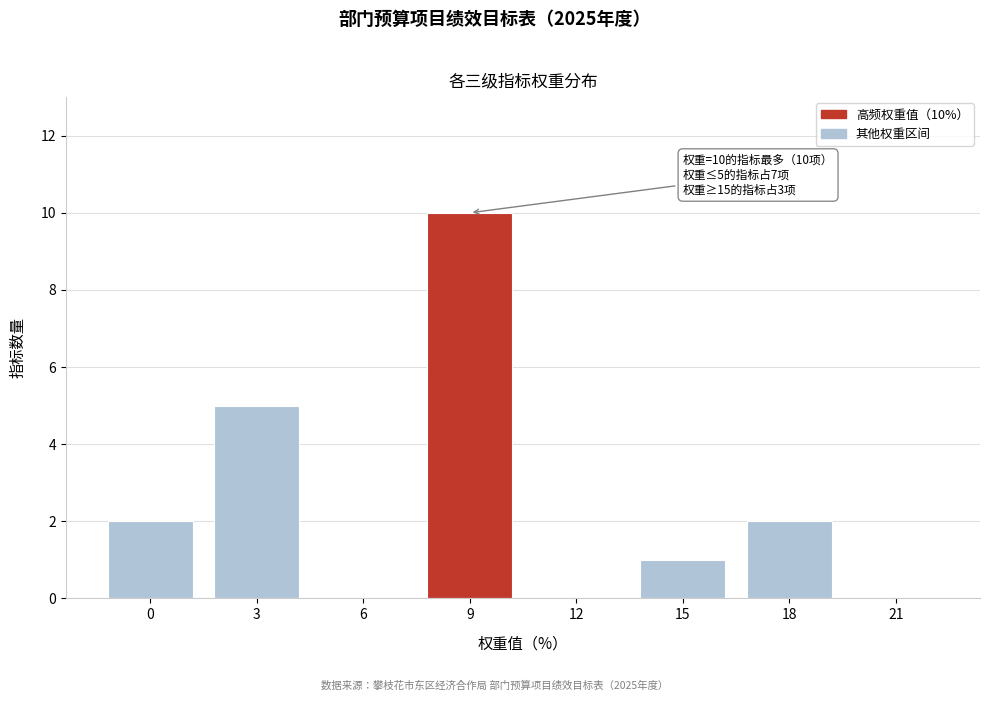

Reading right to left, transcribe all the data shown in this chart.

21=0	18=2	15=1	12=0	9=10	6=0	3=5	0=2